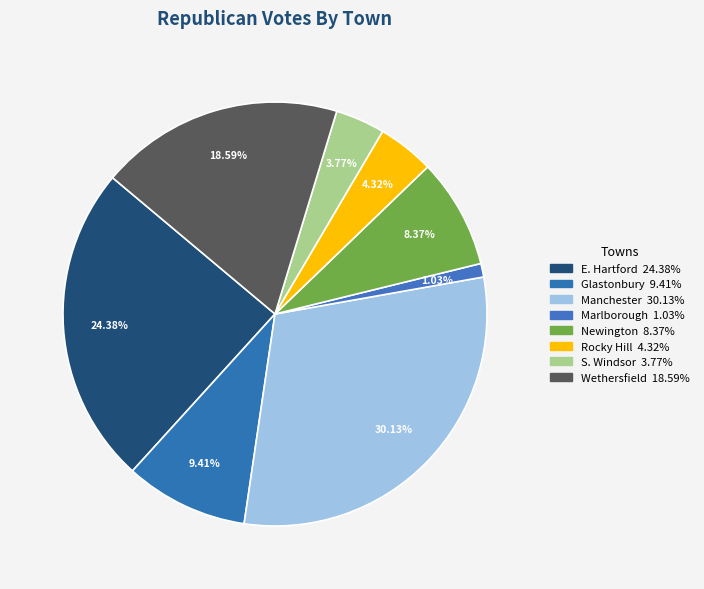

Does S. Windsor account for over 50% of the chart?

No